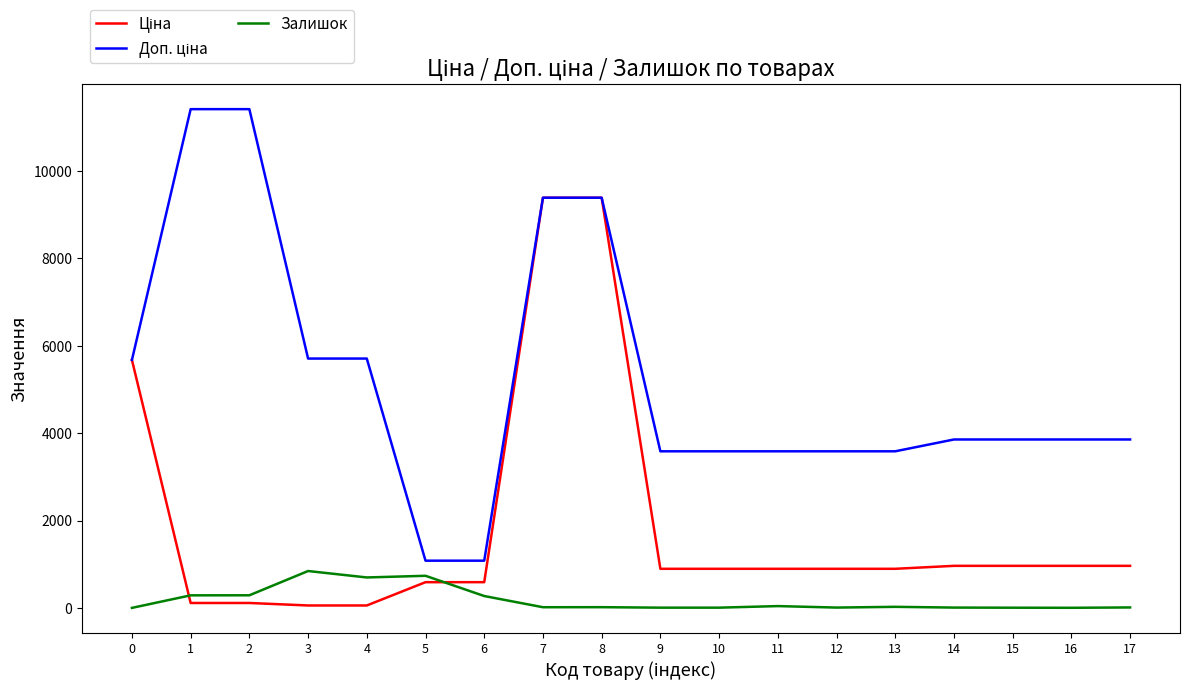

The value of Залишок at 4 is 698.0. True or false?

True